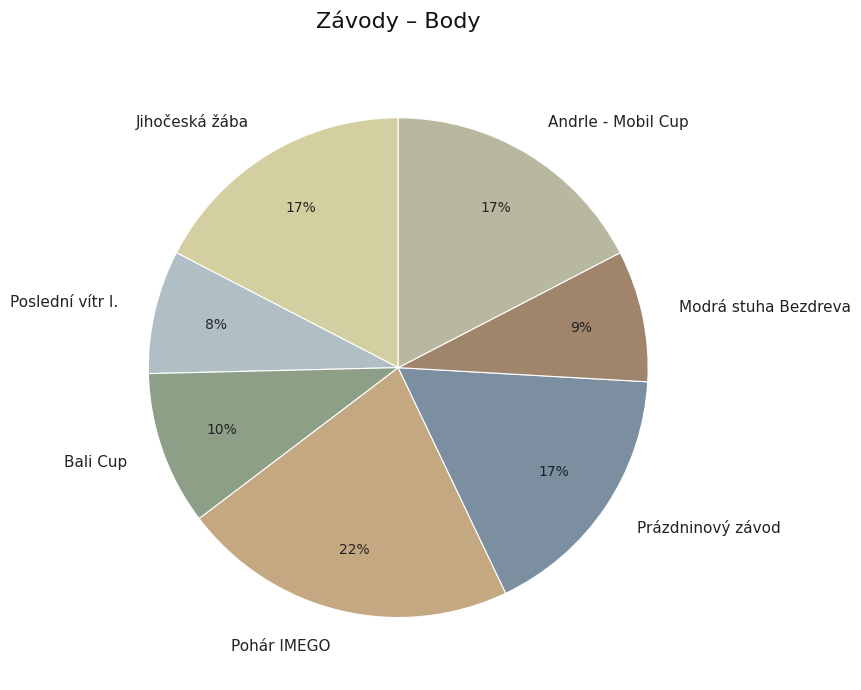

Does any single category account for the majority?

No